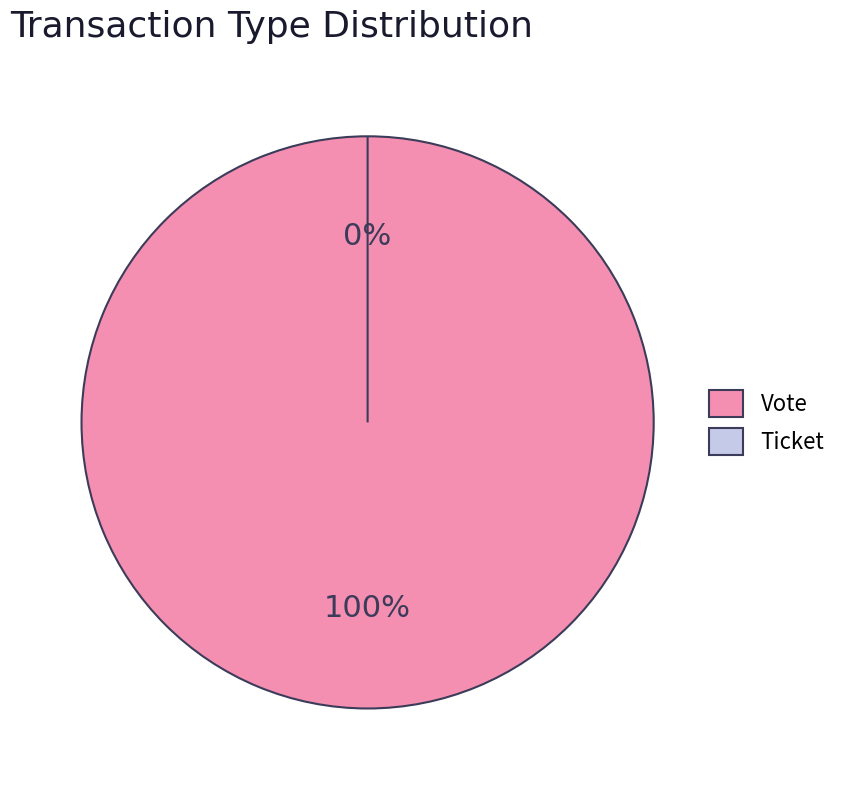

Which has a higher value, Vote or Ticket?

Vote